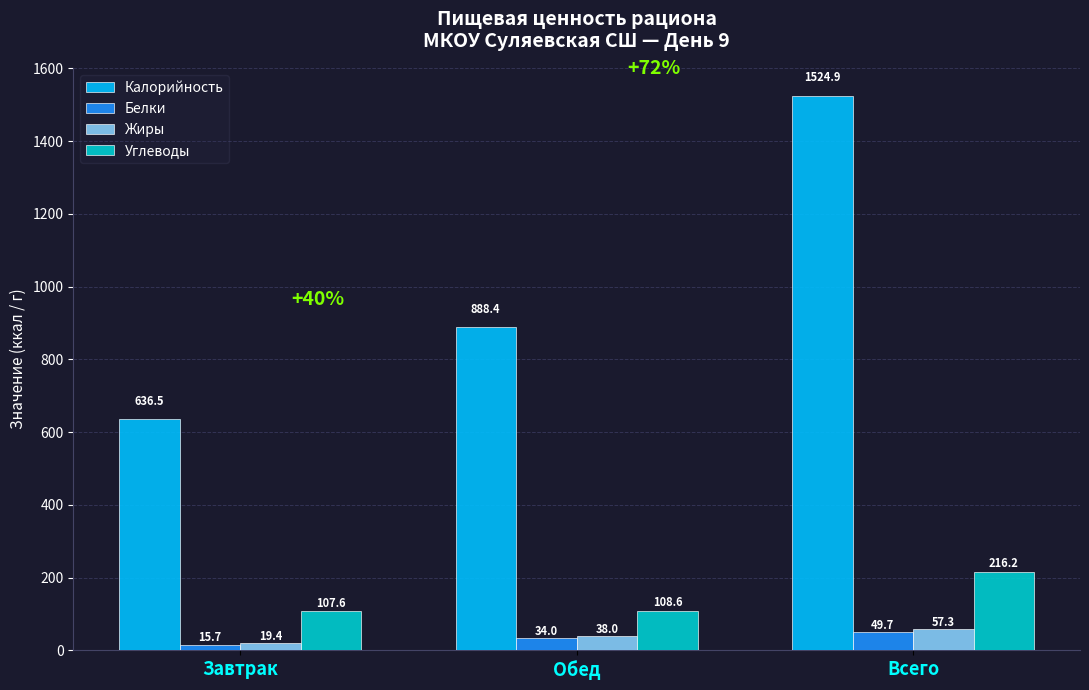

What is the value of the Углеводы bar at the 2nd from the left?

108.6